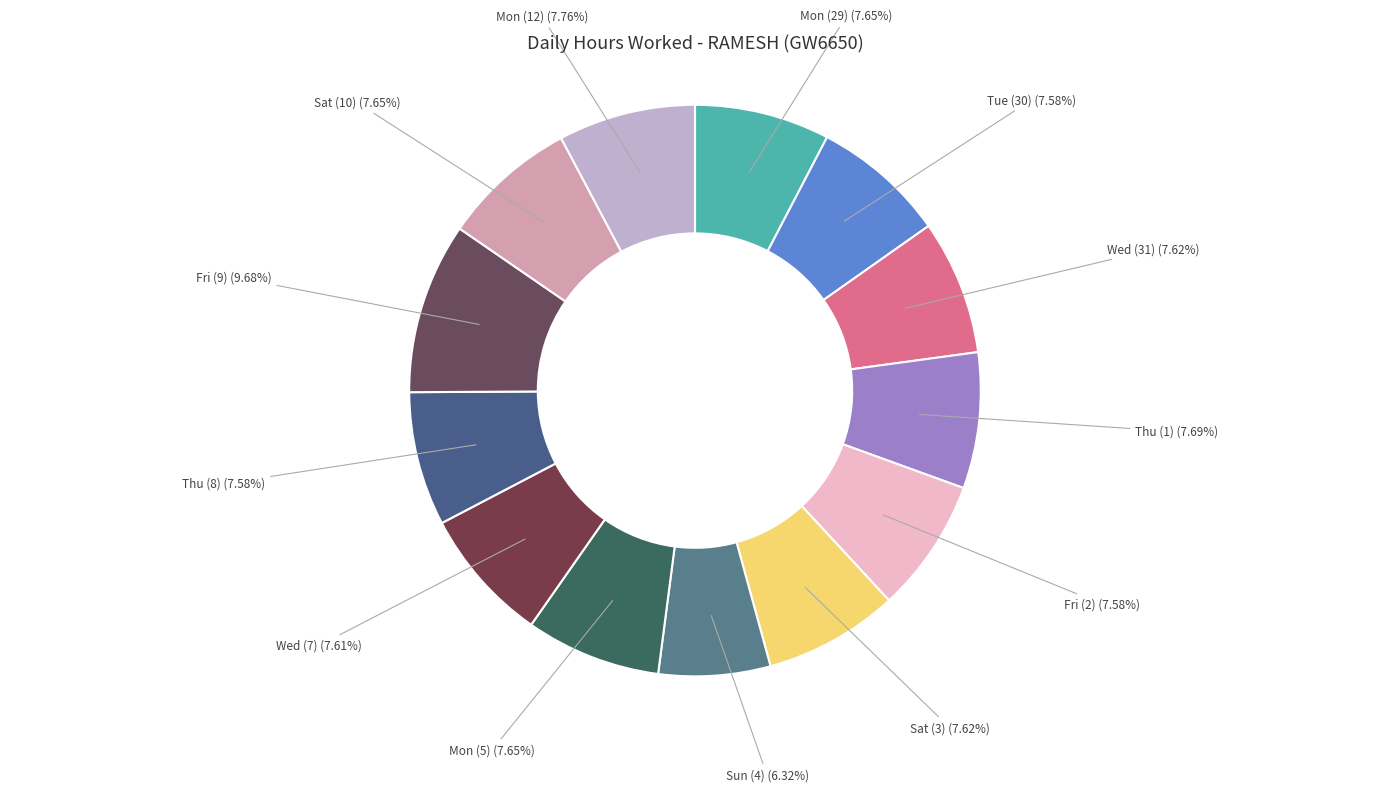

What is the smallest slice in the pie chart?

Sun (4)